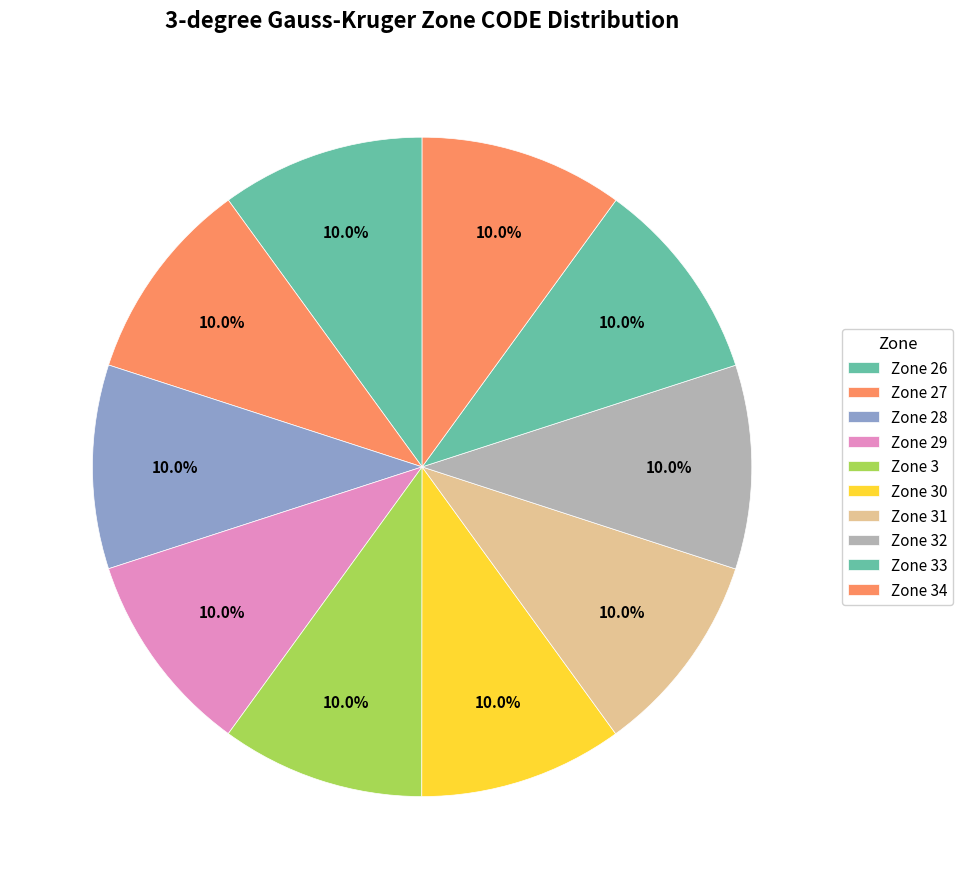

Is Zone 33 the majority of the pie?

No